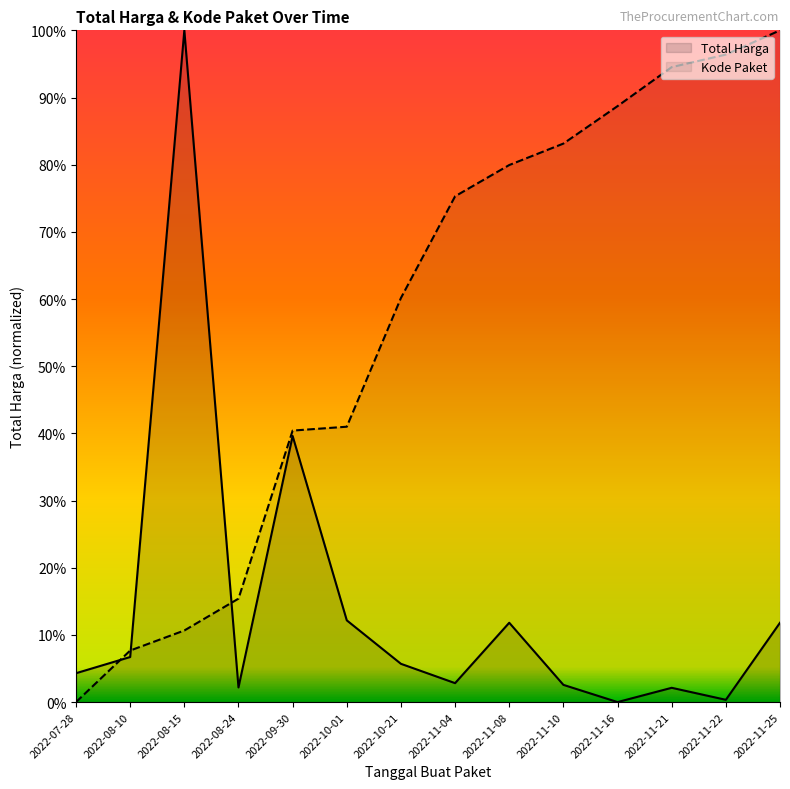

Where does the Total Harga series first go above 5?

2022-08-10